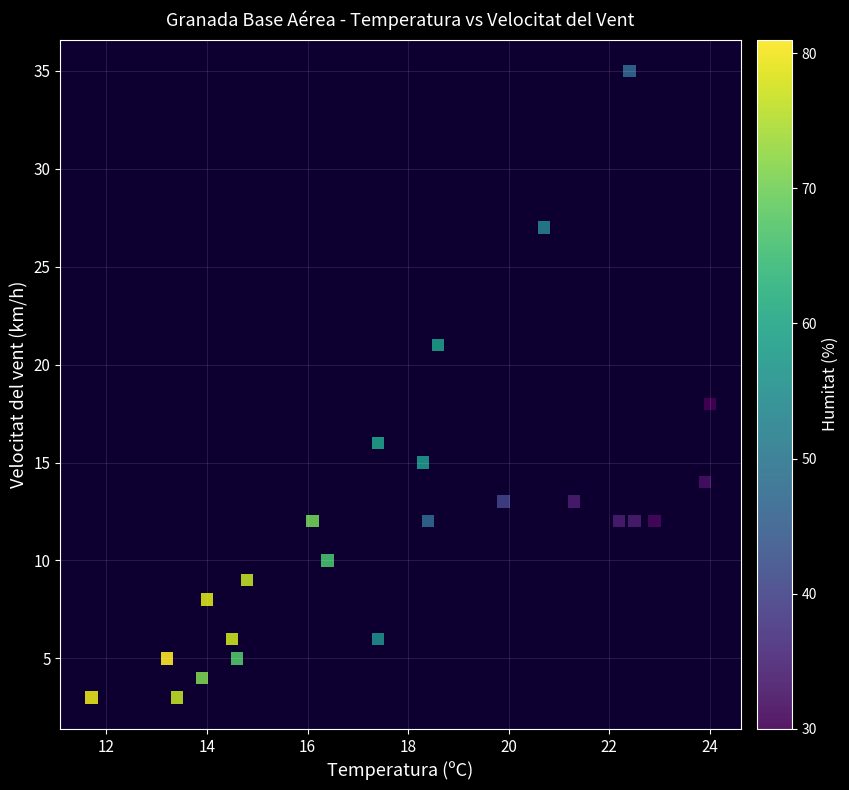

What is the range of Y values (max minus min)?

32